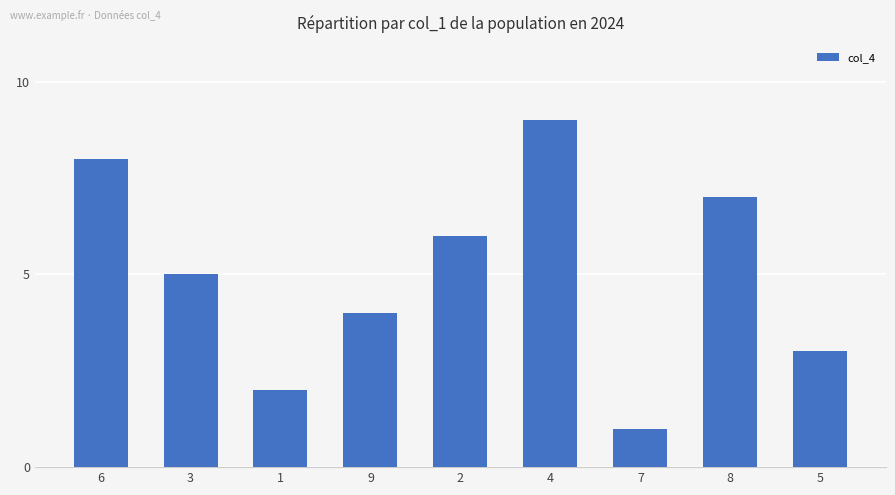

Reading left to right, extract all data points from this chart.

8	5	2	4	6	9	1	7	3